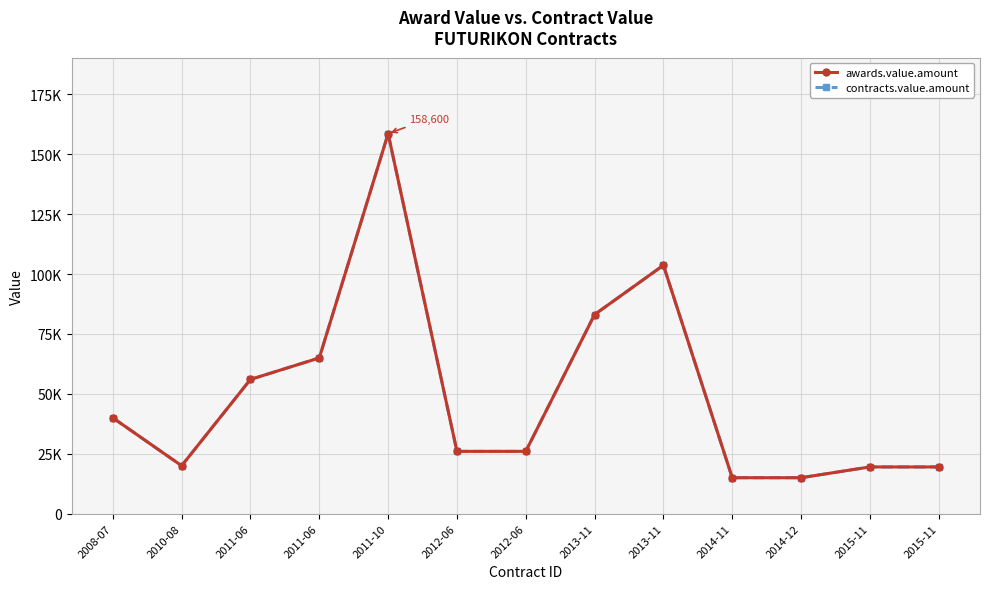

Is this an area chart (filled region under the line)?

No